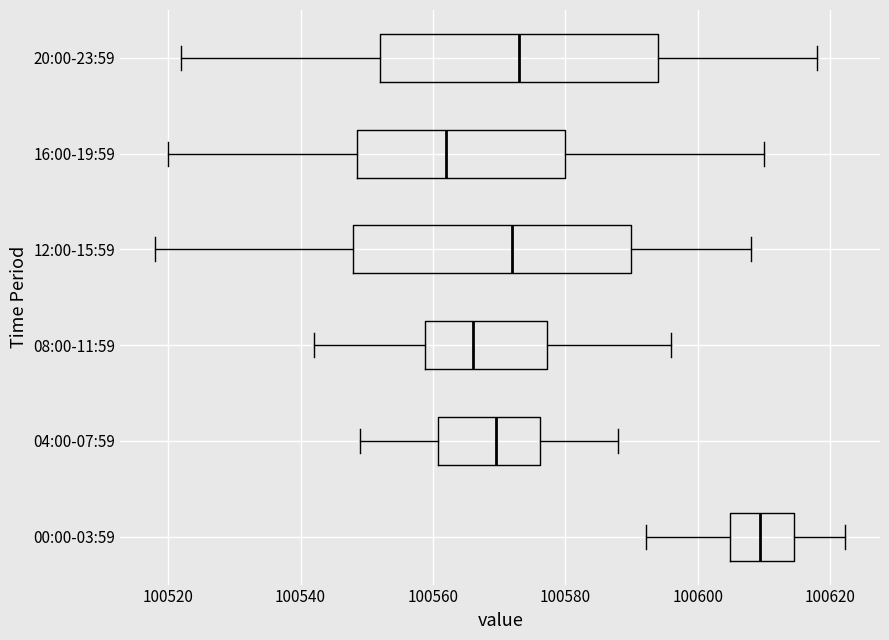

Which box has the furthest to the right median line?

00:00-03:59